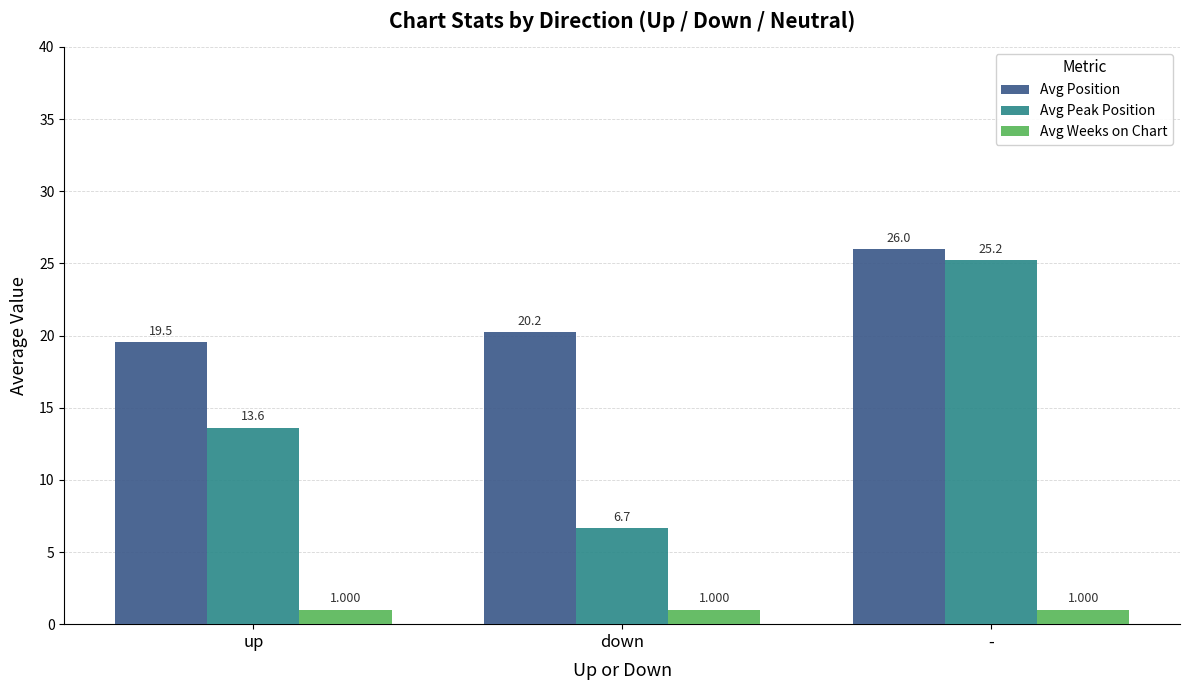

Reading right to left, transcribe all the data shown in this chart.

Avg Position: -=26.0	down=20.2	up=19.5
Avg Peak Position: -=25.2	down=6.7	up=13.6
Avg Weeks on Chart: -=1.0	down=1.0	up=1.0